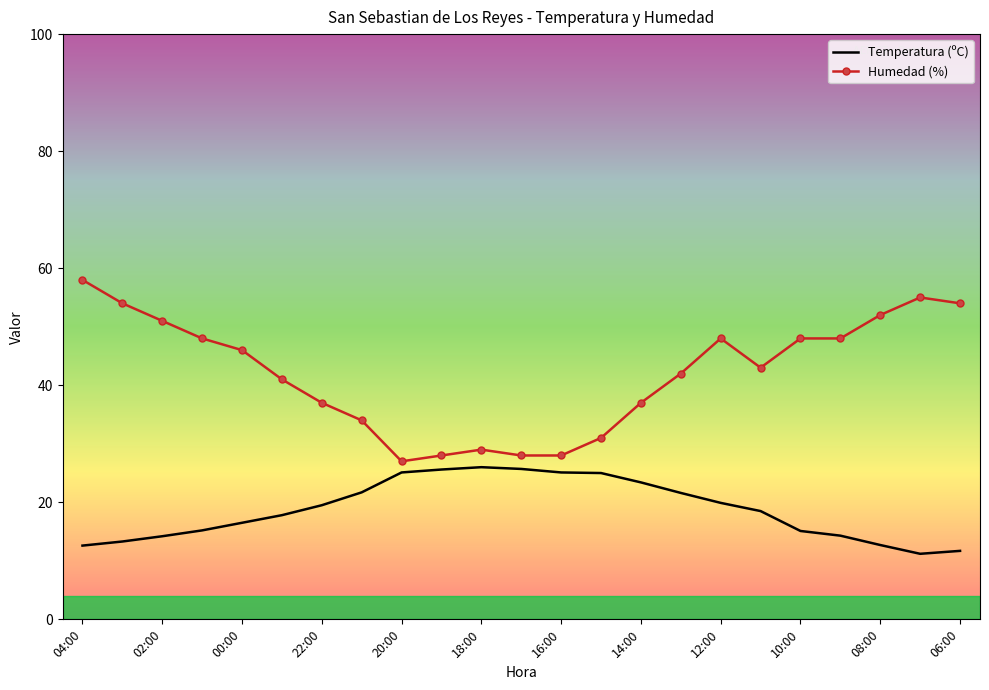

What is the difference between the second highest and second lowest values in the Temperatura (ºC) series?

14.0